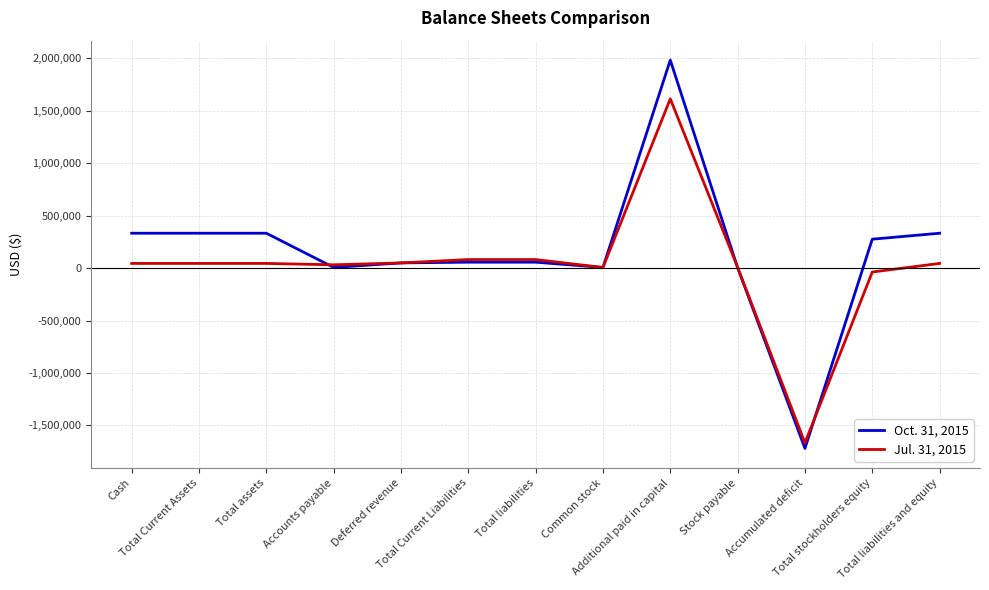

What is the maximum value shown in the chart?

1984469